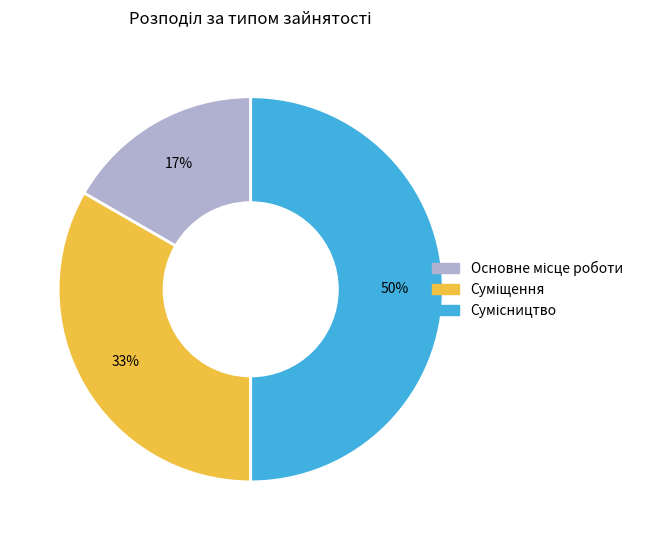

To the nearest percent, what is the average slice percentage?

33%